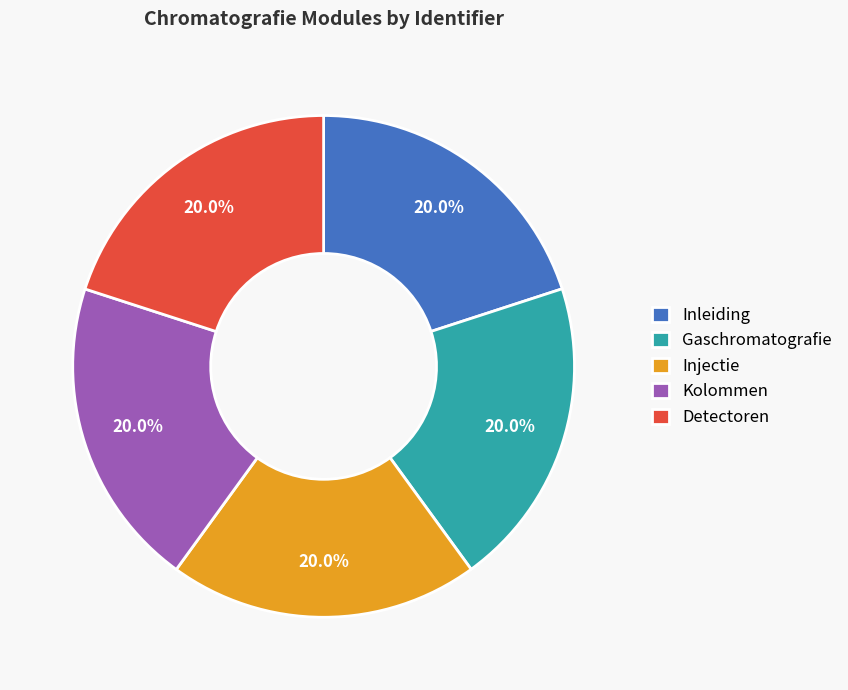

Does any single category account for the majority?

No